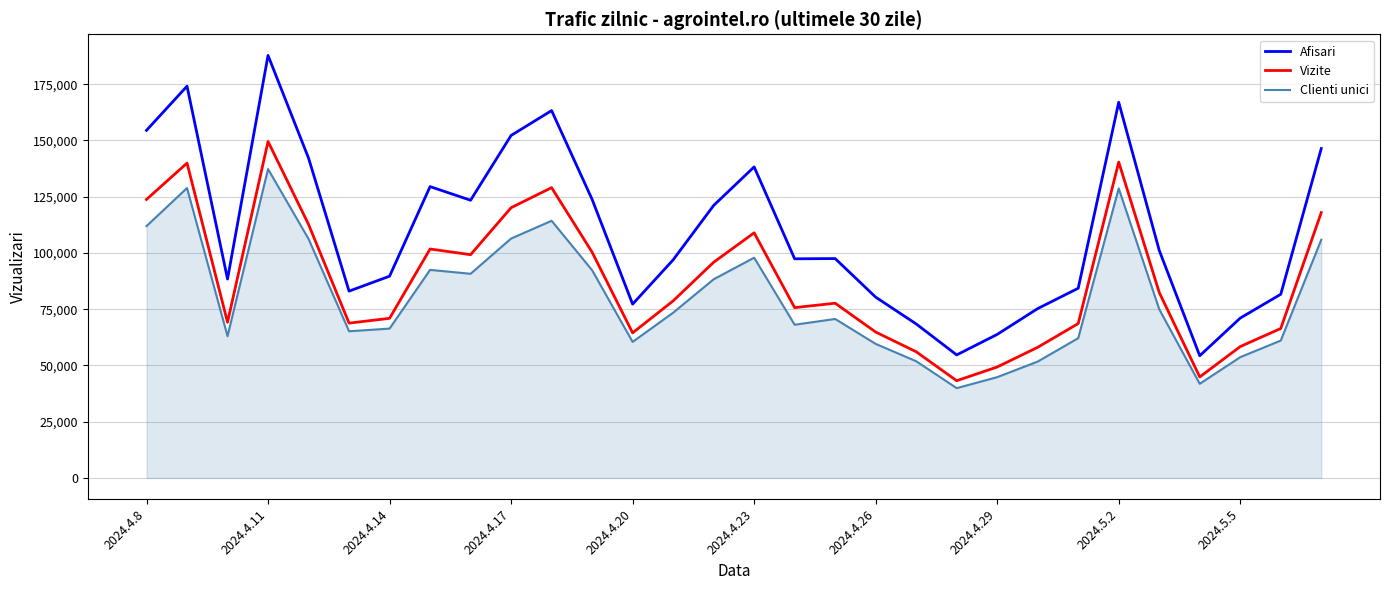

True or false: Afisari has more than 2 points higher than both neighbors.

True